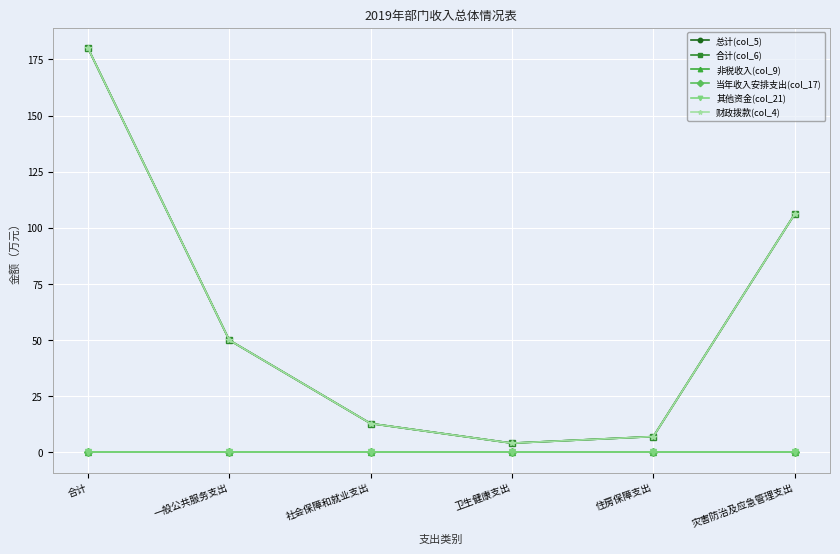

Does the chart have visible grid lines?

Yes